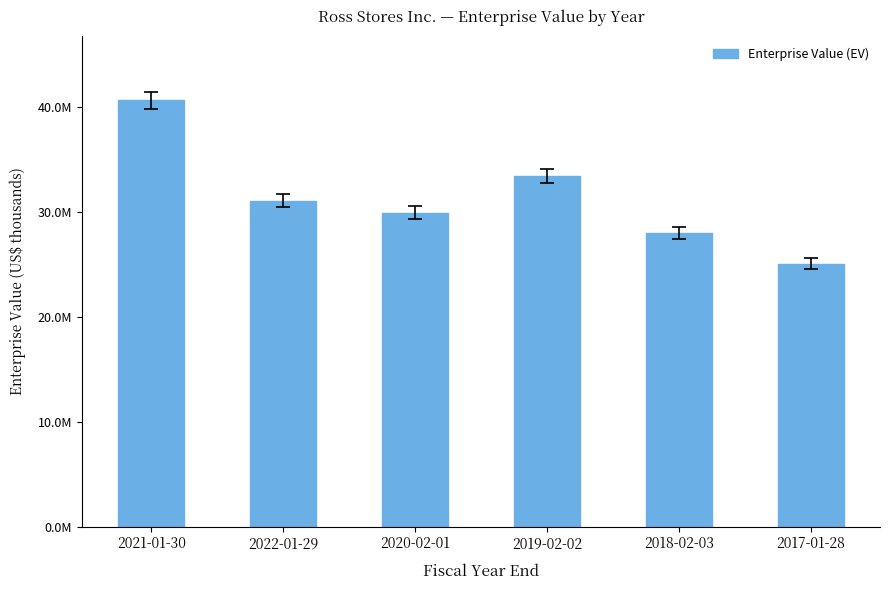

Does the chart contain any negative values?

No